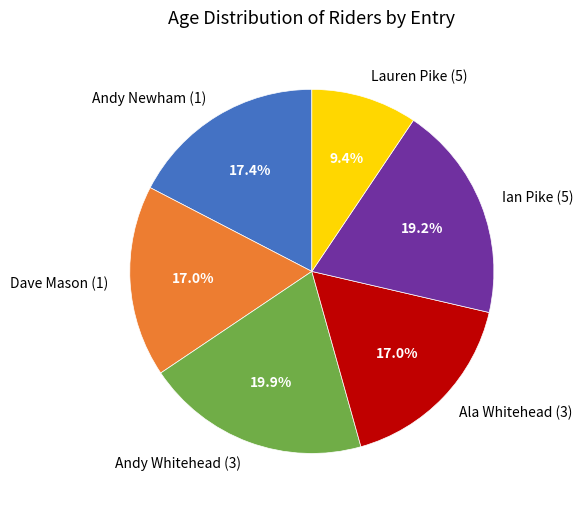

Which category has the biggest portion of the pie?

Andy Whitehead (3)